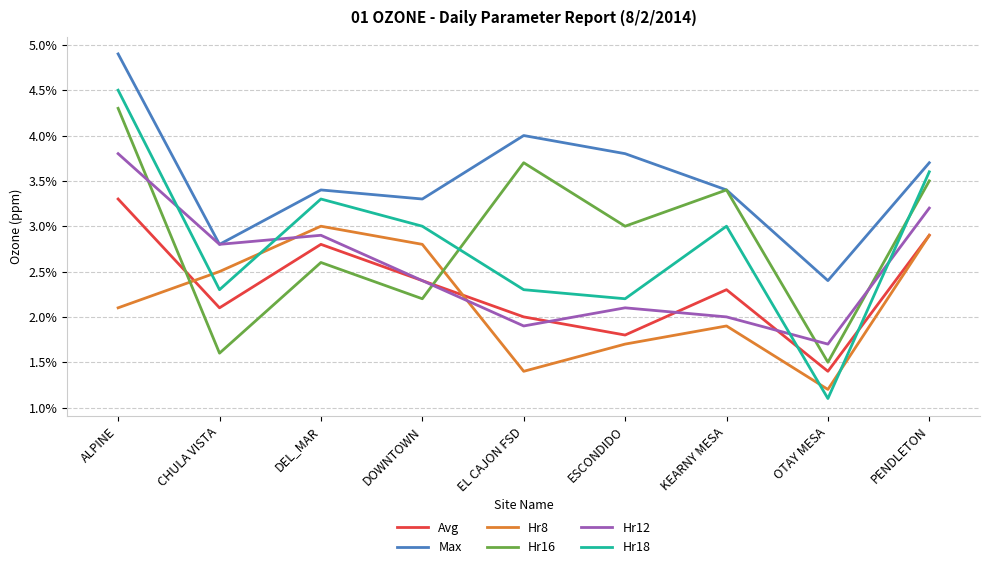

Does the chart display data point markers on the line(s)?

No